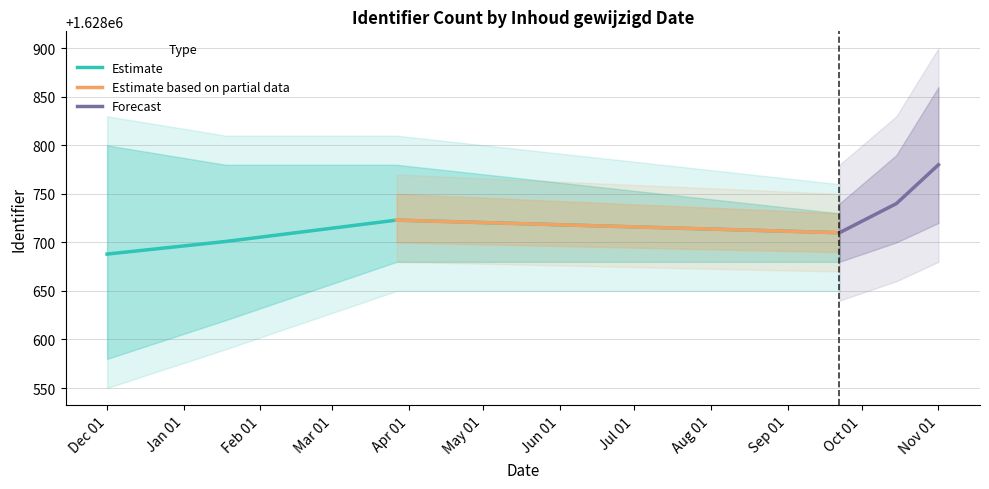

What is the average value?

1628706